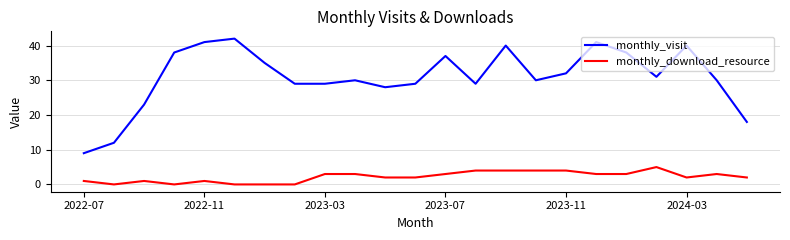

List the series in order of their overall mean, highest first.

monthly_visit, monthly_download_resource